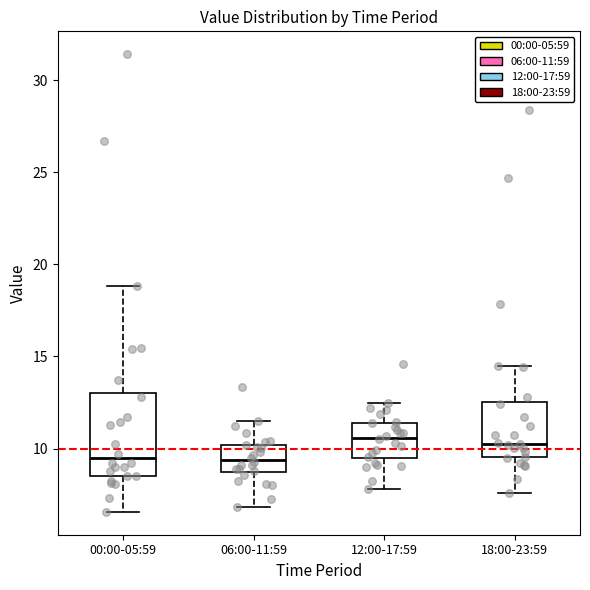

Comparing the boxes themselves (not the whiskers), which one is the tallest?

00:00-05:59